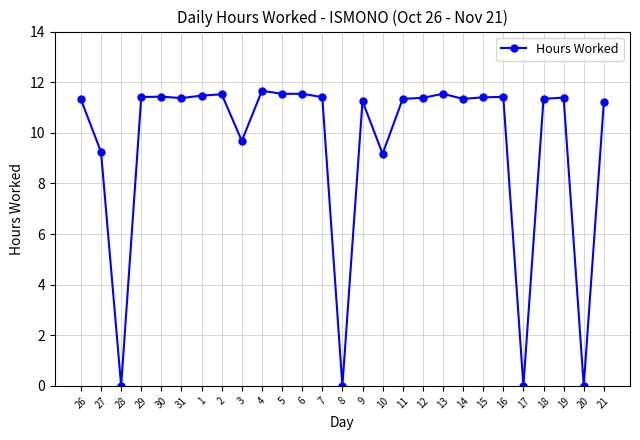

How many data points are less than 11?

7